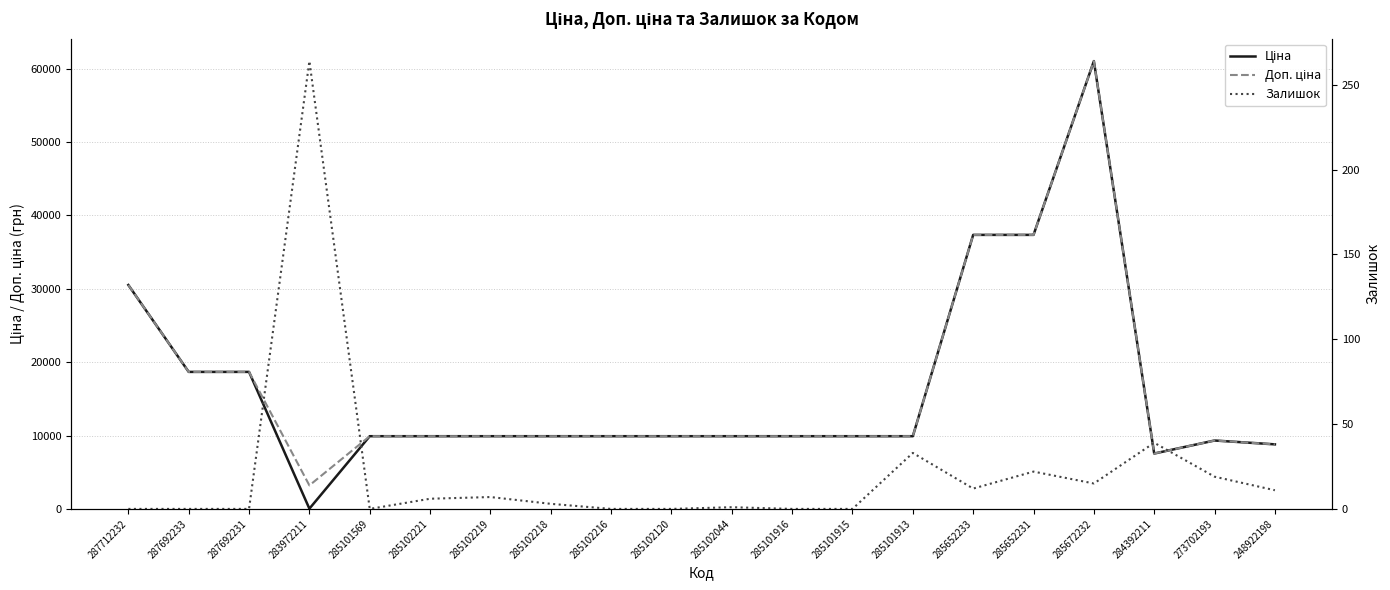

How many categories are shown in the chart?

20